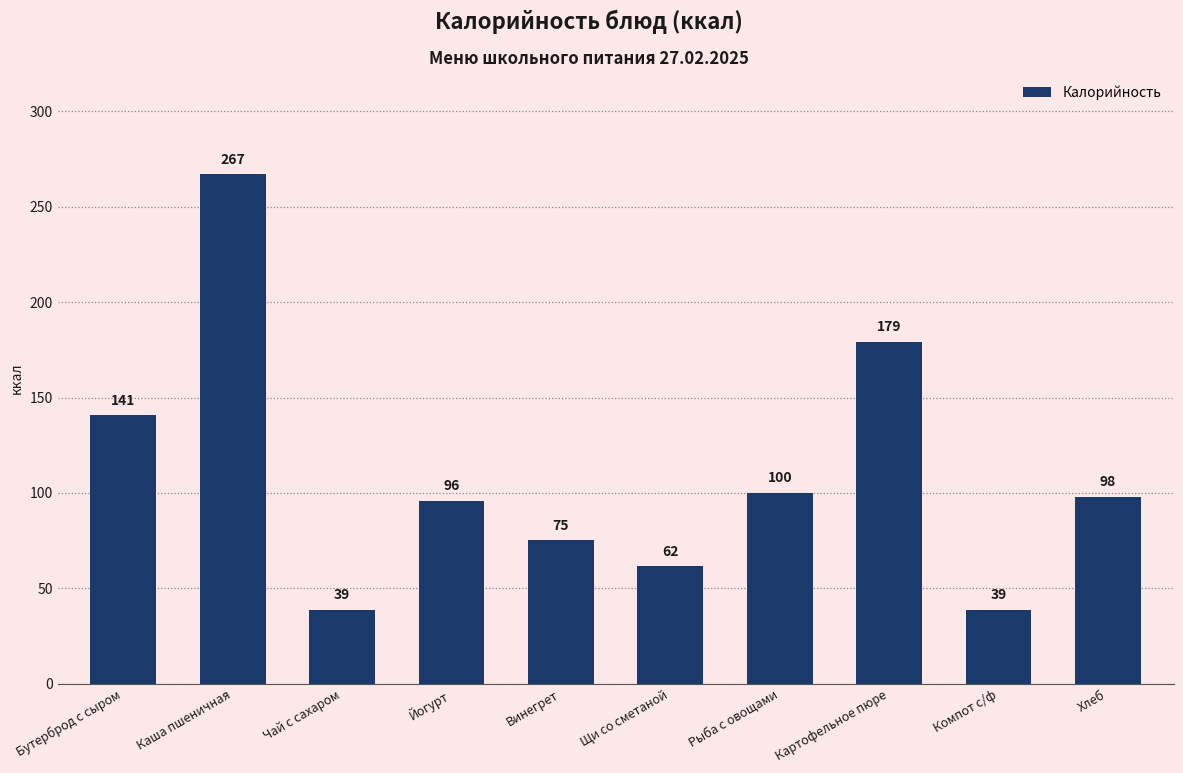

What is the label of the 10th bar from the left?

Хлеб